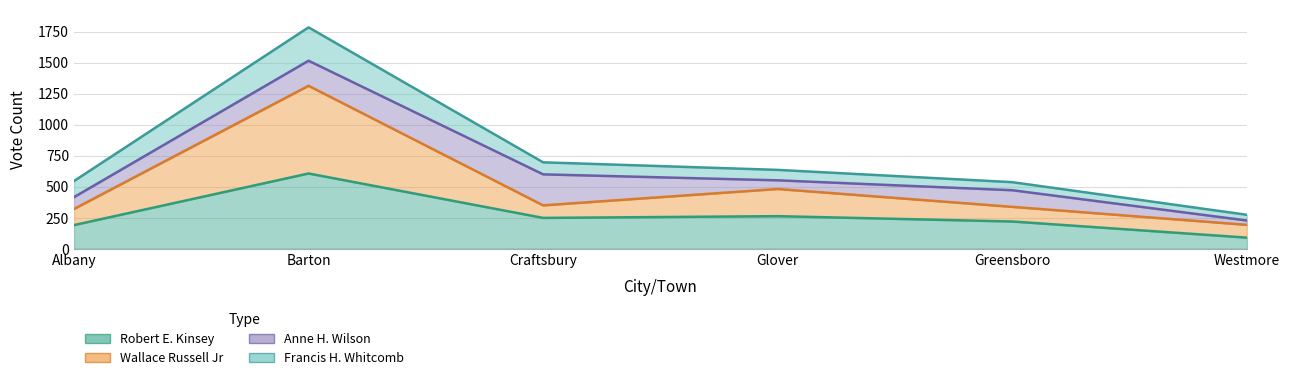

Is the value of Wallace Russell Jr at Barton greater than the value of Robert E. Kinsey at Glover?

Yes